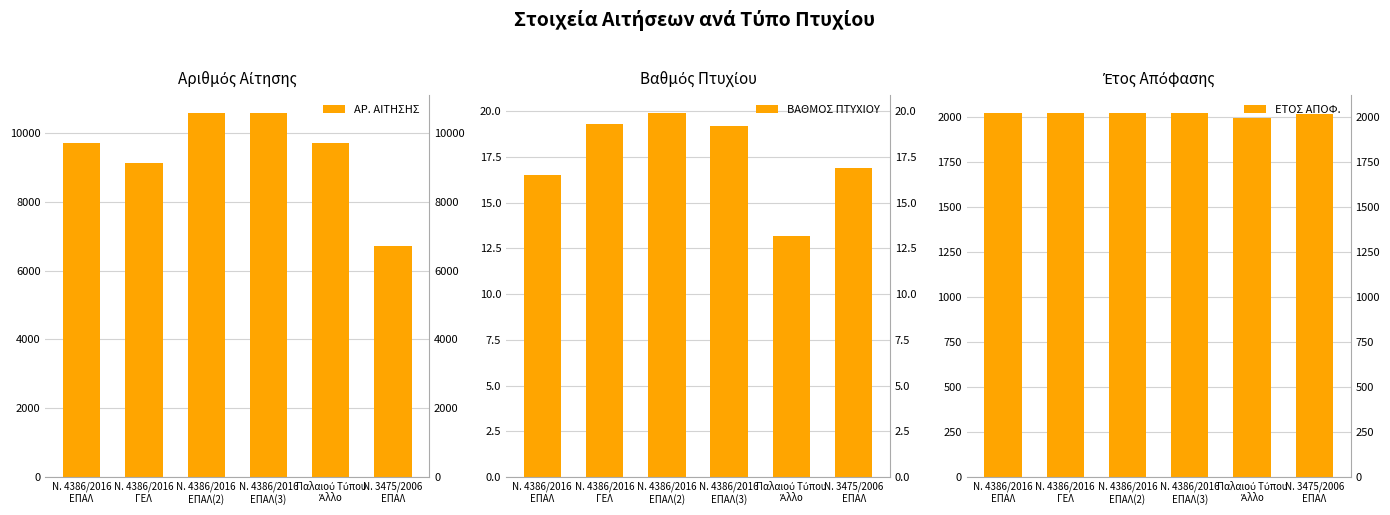

At which category is the sum across all series the highest?

Ν. 4386/2016
ΕΠΑΛ(3)